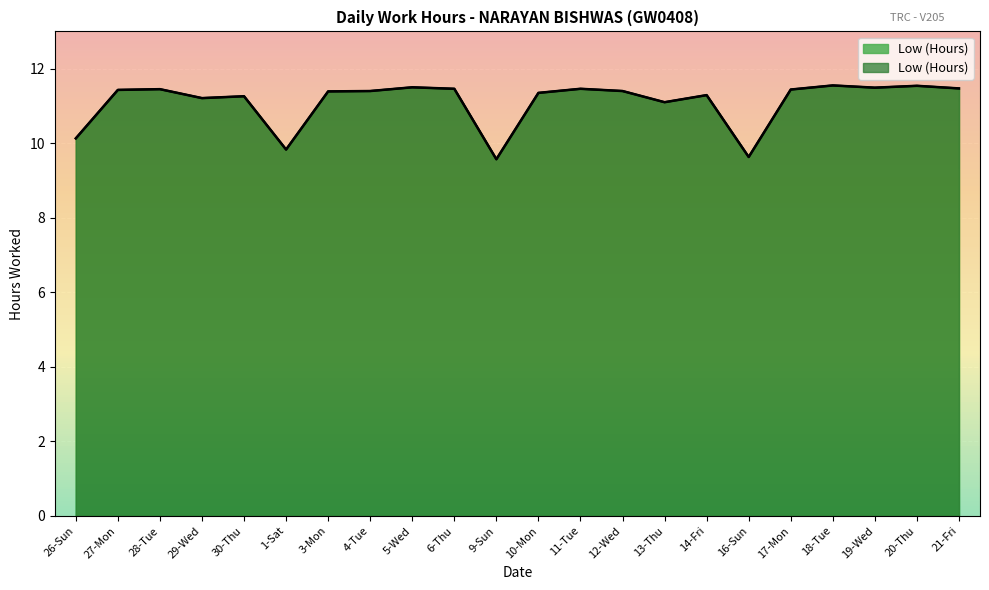

How many data points are less than 11?

4